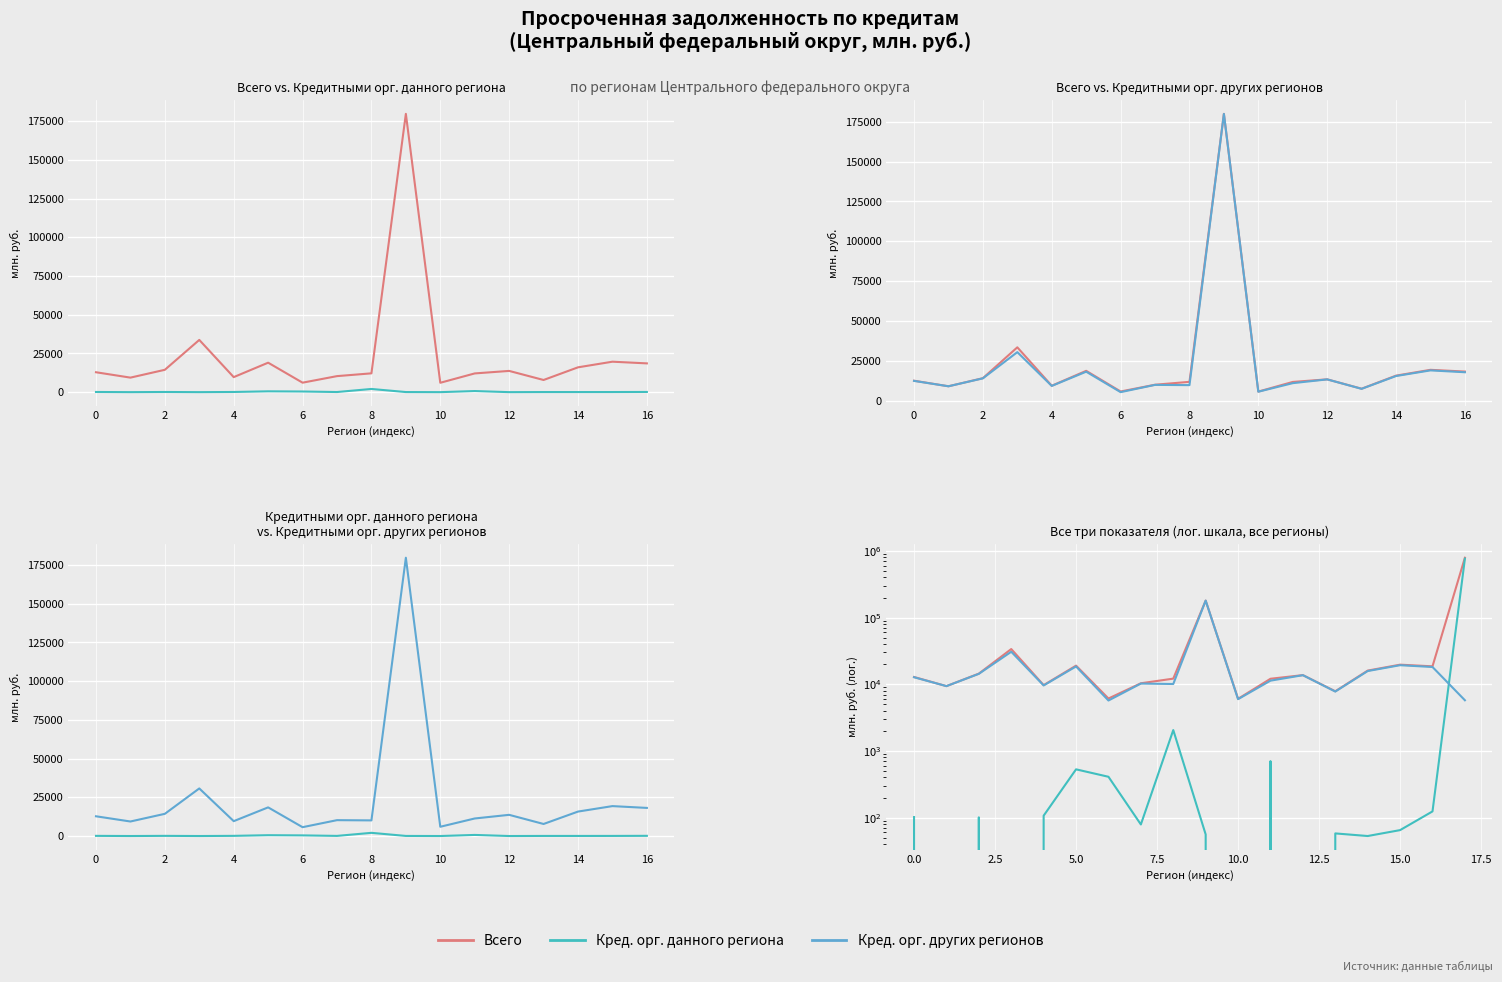

What is the difference between the maximum and minimum values in the Кредитными орг. данного региона series?

765954